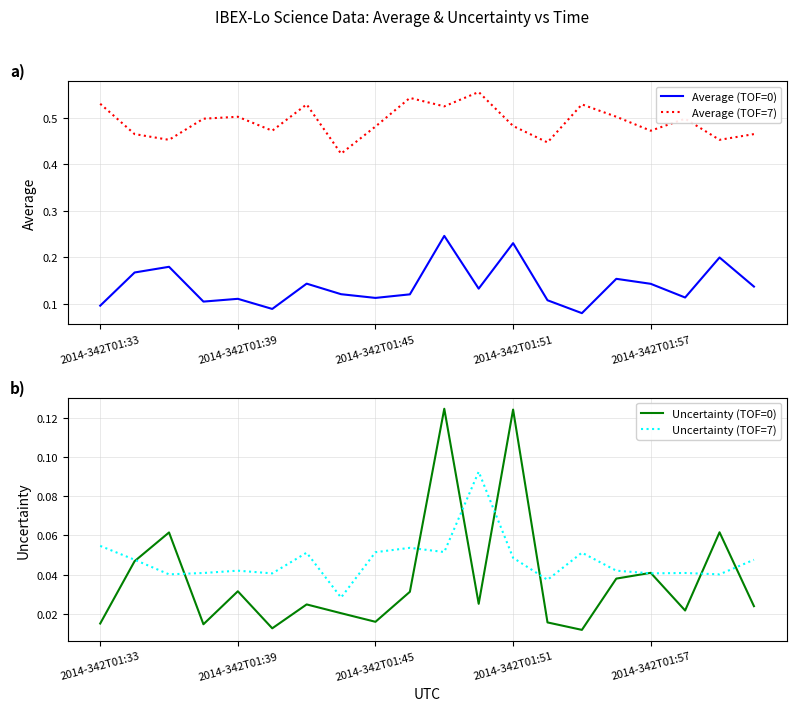

True or false: Average (TOF=0) and Uncertainty (TOF=7) cross at least once.

False